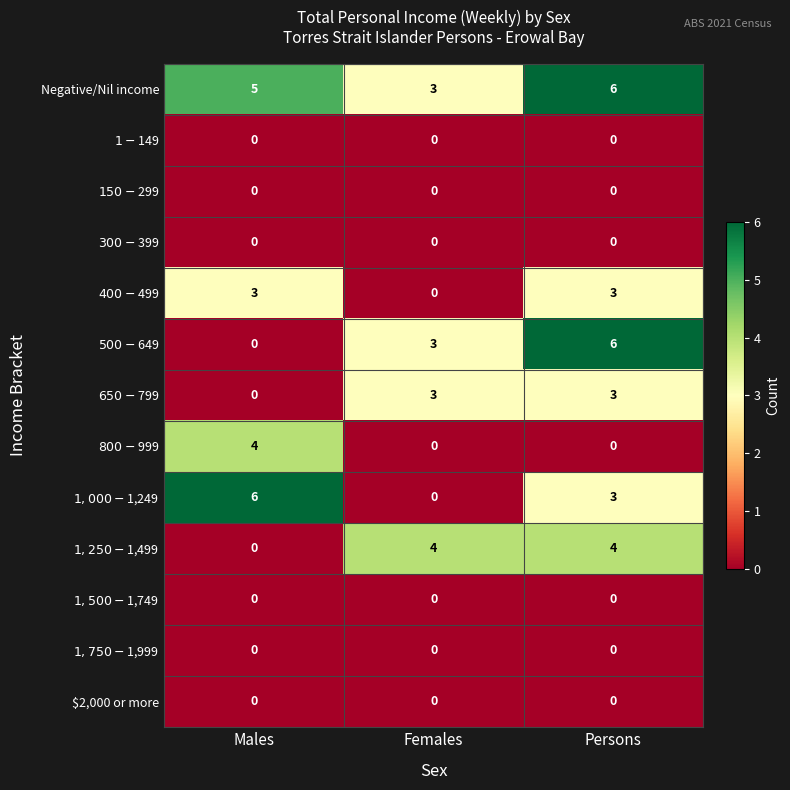

Which series has the largest total across all categories?

Negative/Nil income